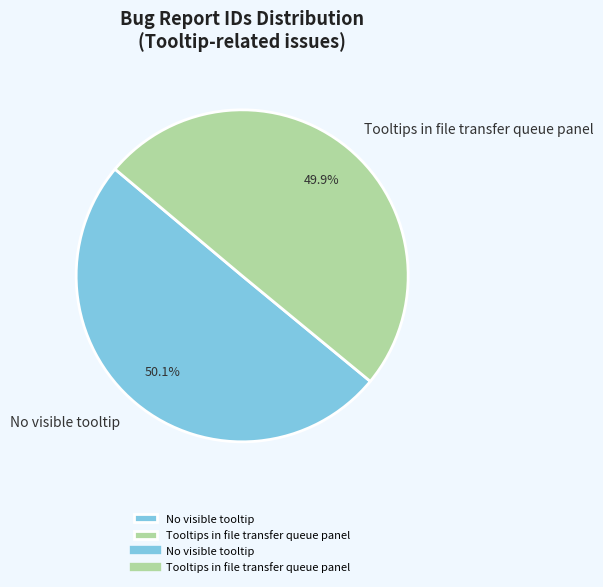

What is the ratio of the value at Tooltips in file transfer queue panel to the value at No visible tooltip?

1.0